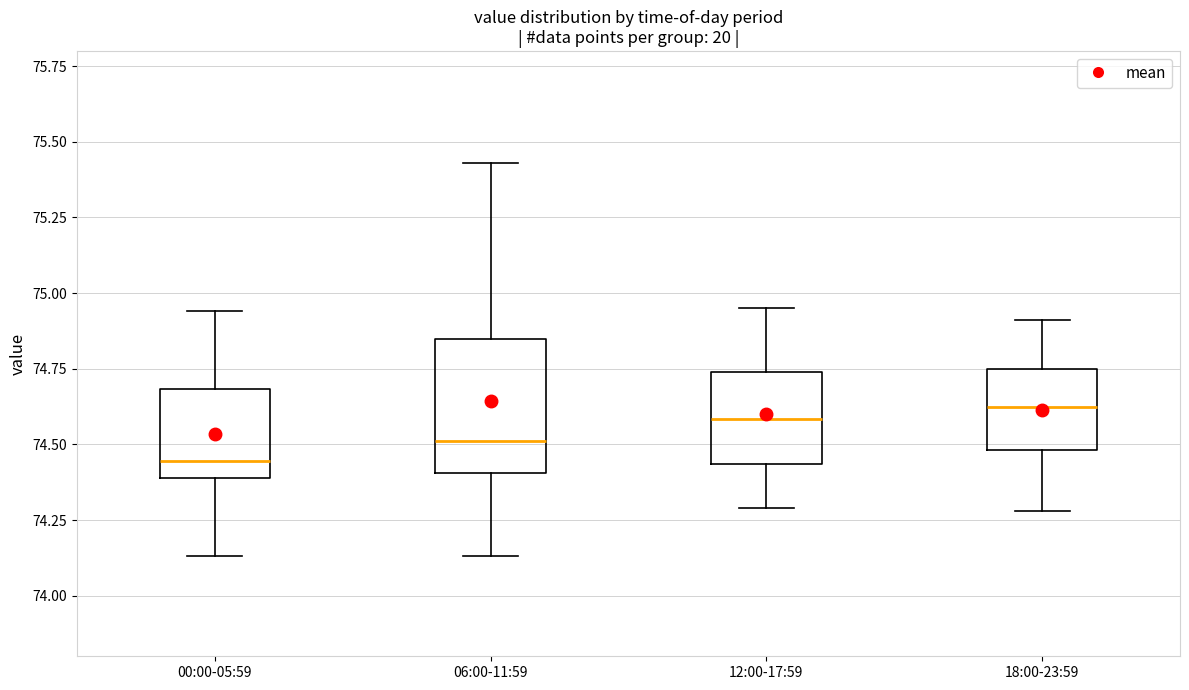

Where is the upper edge of the box for 06:00-11:59 on the y-axis? The values are not printed on the chart, so give them approximately, as read against the axis.

74.85